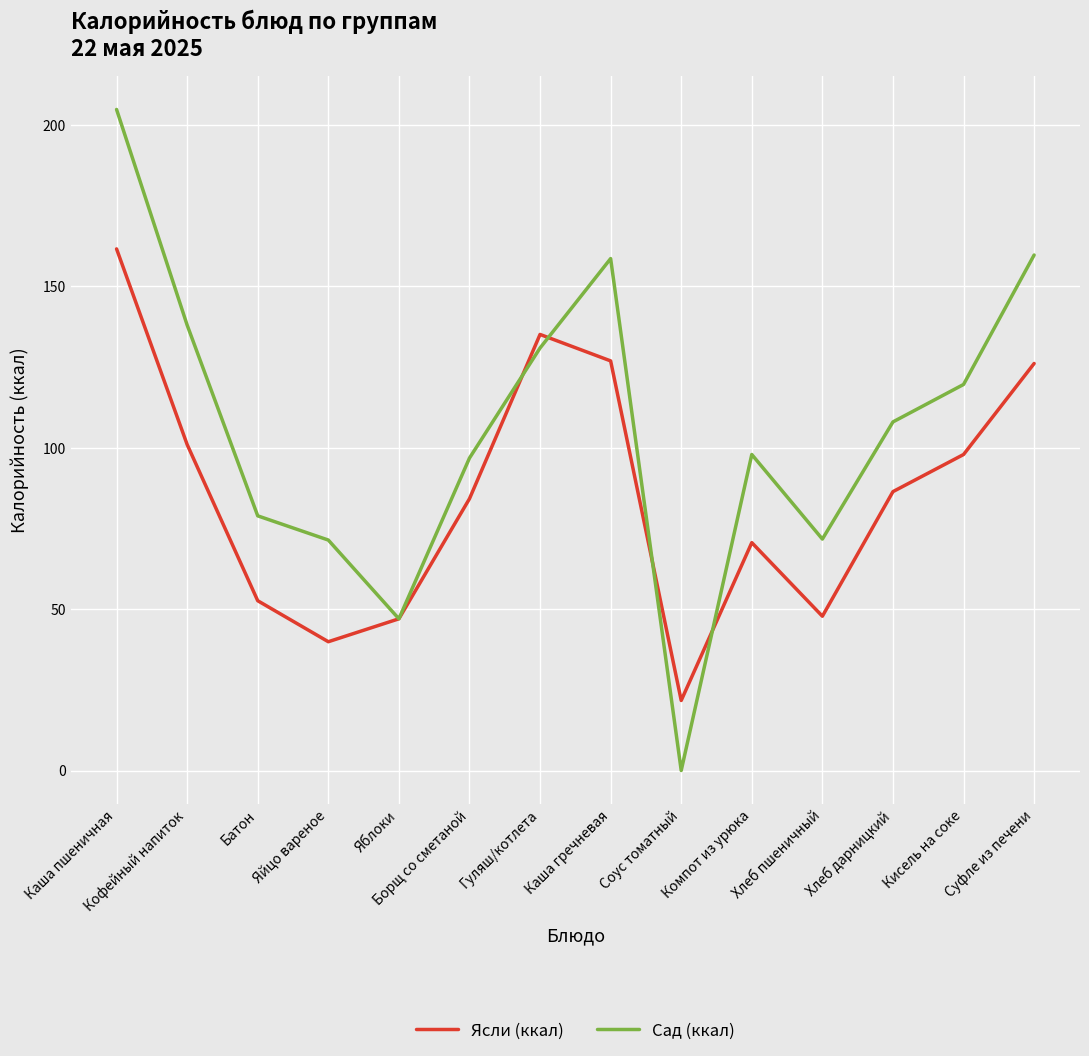

What is the maximum value for Ясли (ккал)?

161.6